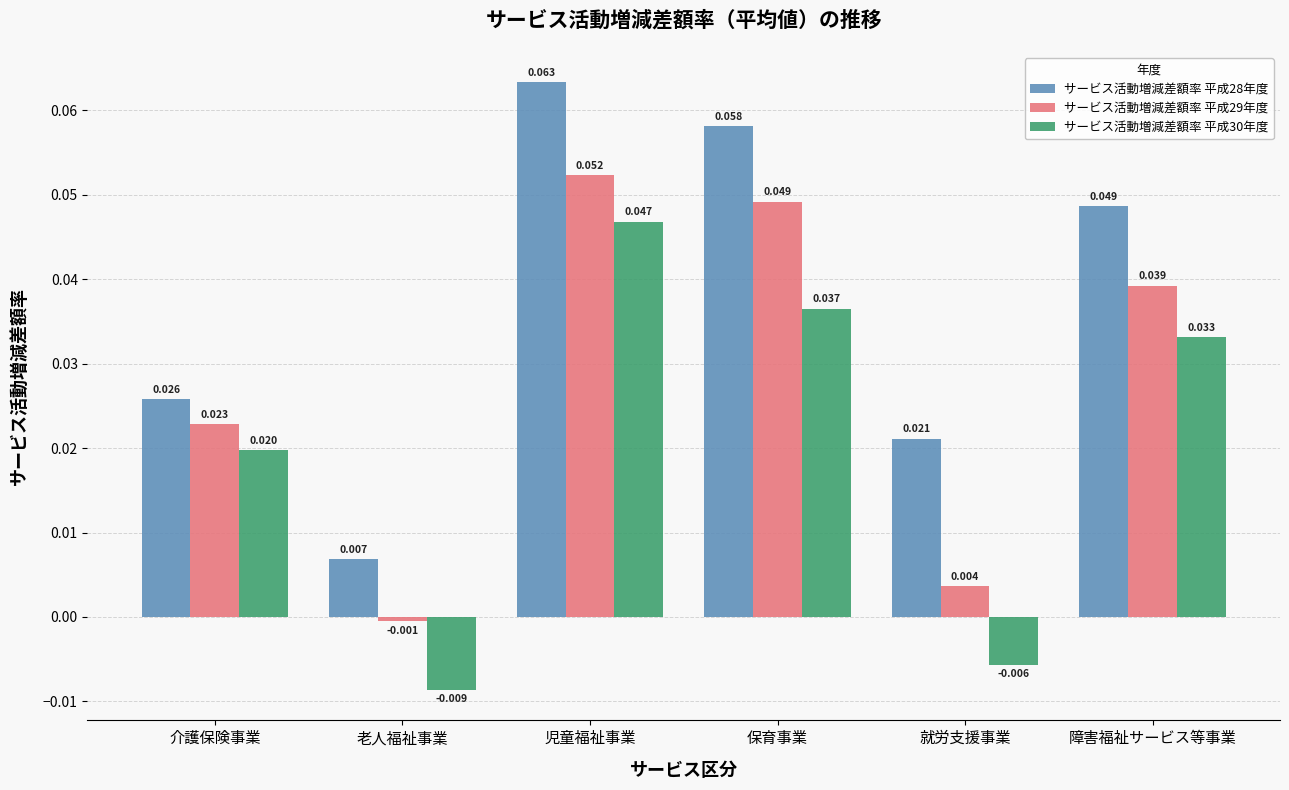

At which label does サービス活動増減差額率 平成29年度 reach its minimum?

老人福祉事業